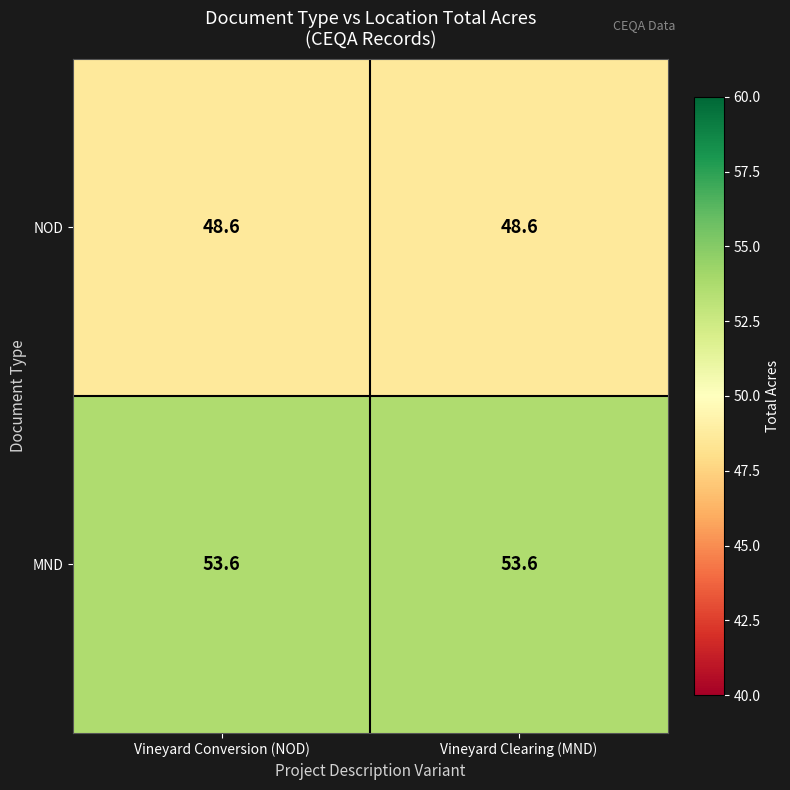

True or false: NOD has a value of 19.6 at Vineyard Clearing (MND).

False